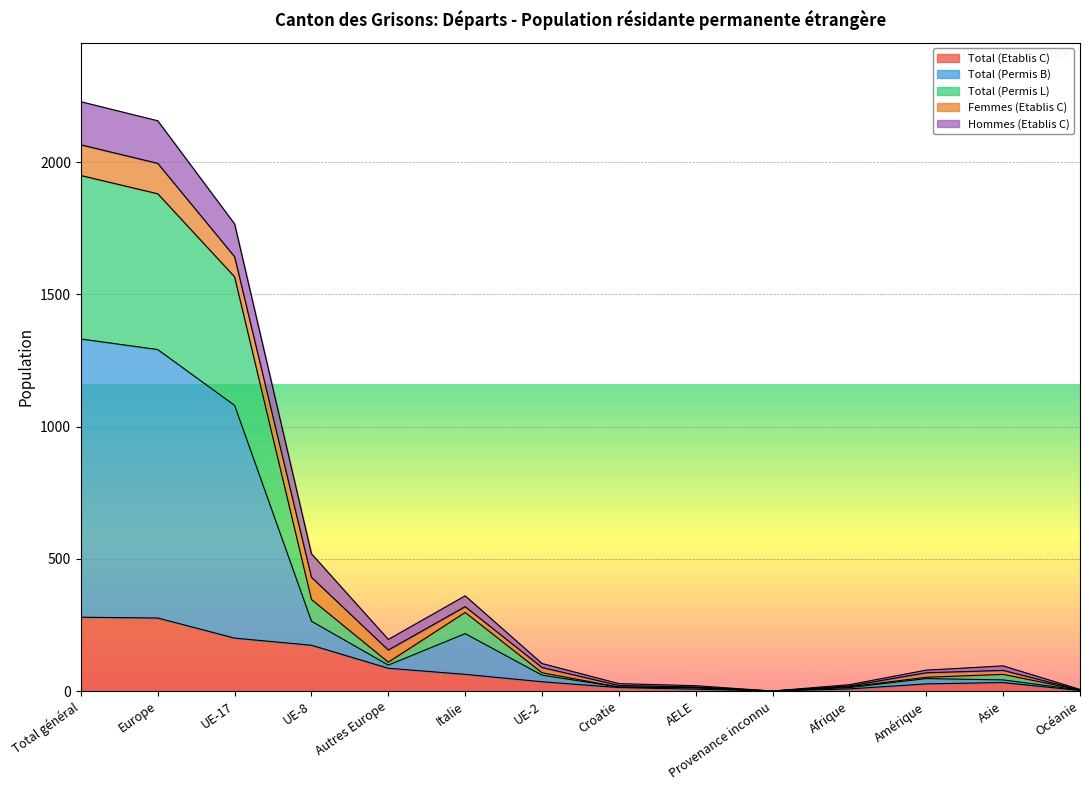

True or false: Total (Etablis C) has a value of 200 at UE-17.

True